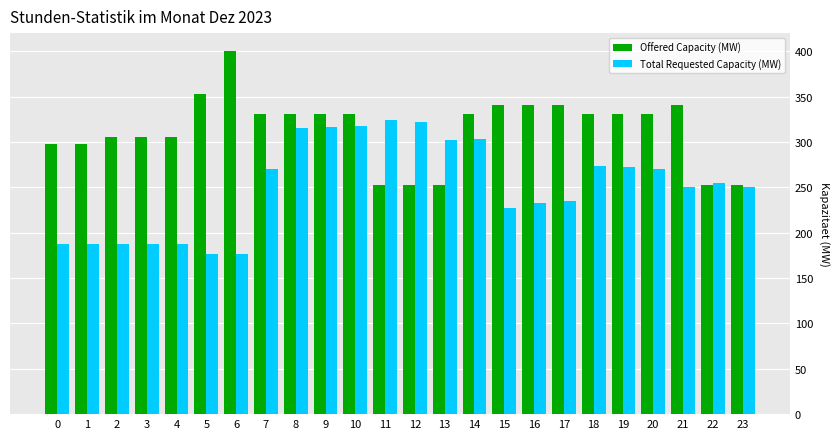

True or false: Total Requested Capacity (MW) has a value of 322 at 12.

True